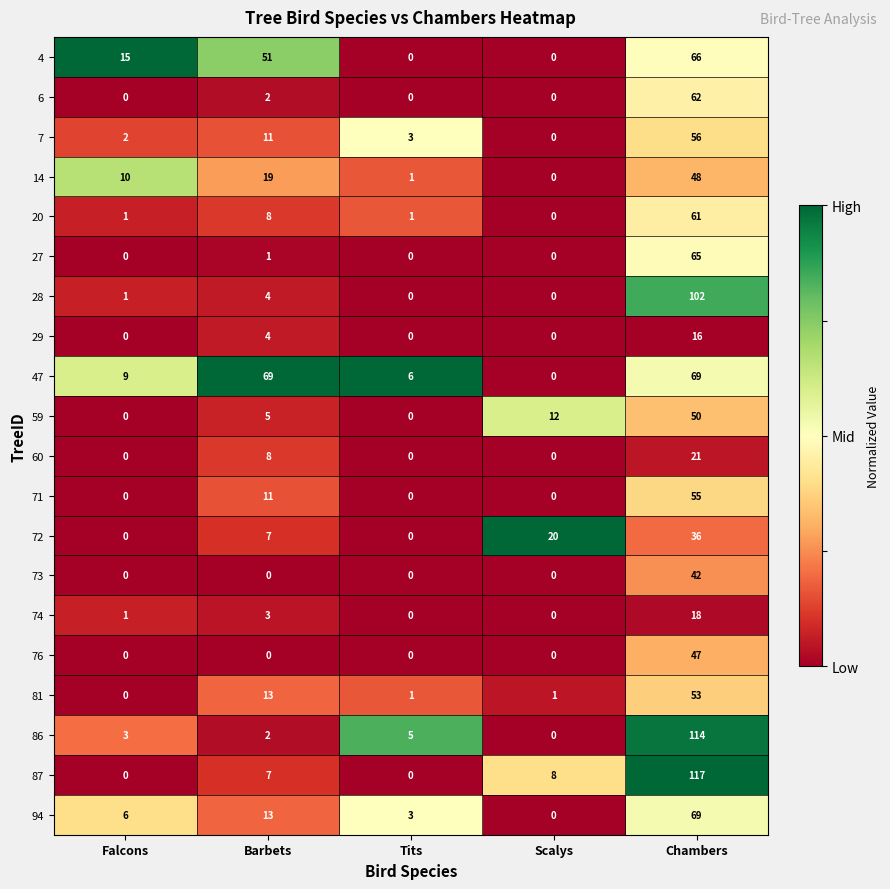

Count the 29 values in the range 0 to 4.

4